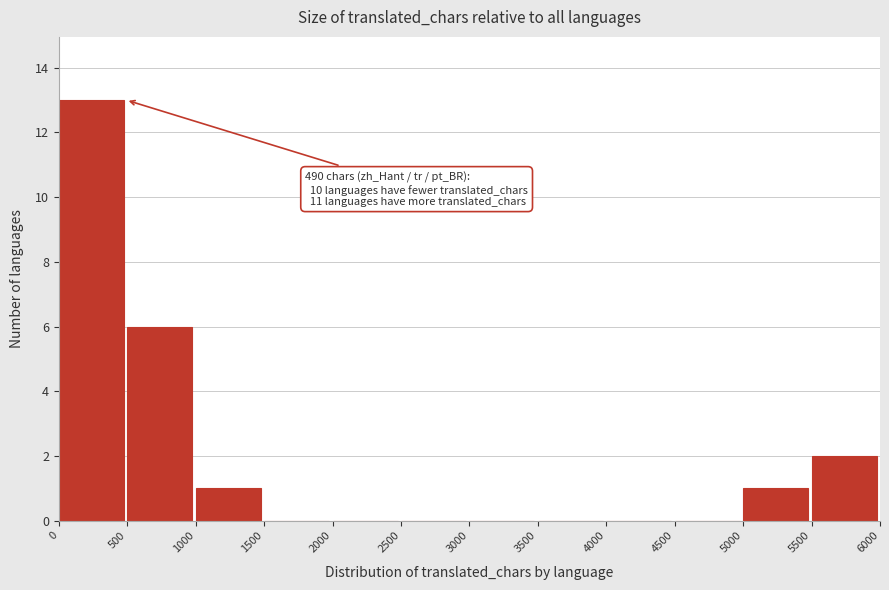

Which range on the x-axis has the tallest bar?

0 to 500